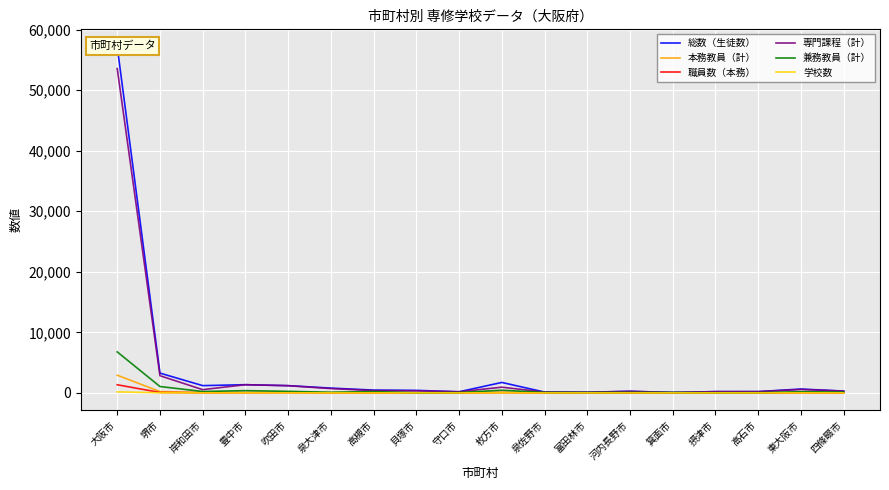

What is the value of the 学校数 point at the 13th from the left?

1